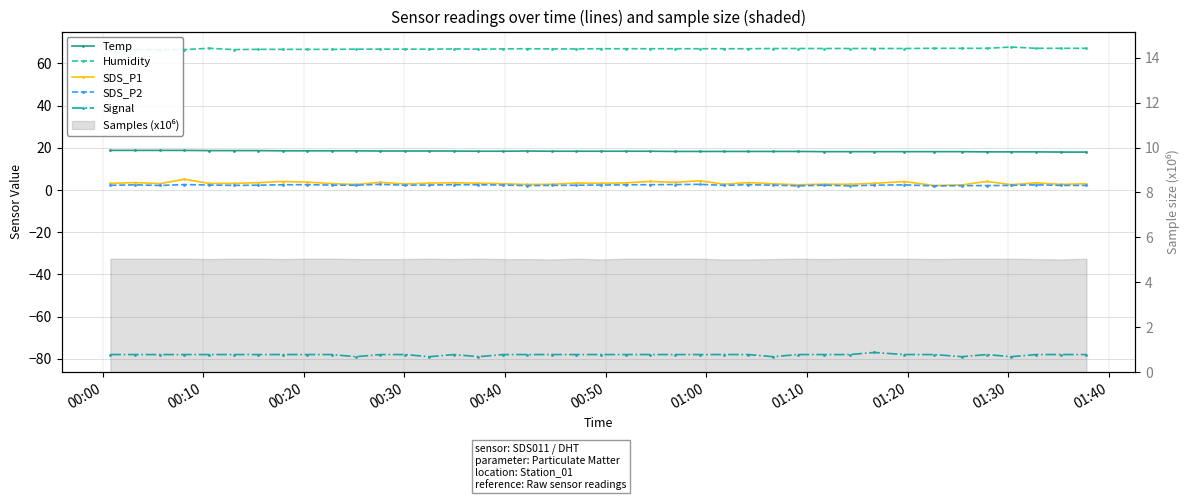

How many lines are shown in the chart?

5